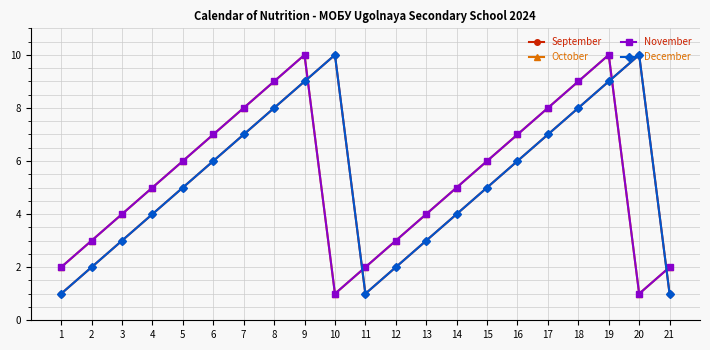

List the labels in order of December value, largest first.

10, 20, 9, 19, 8, 18, 7, 17, 6, 16, 5, 15, 4, 14, 3, 13, 2, 12, 1, 11, 21